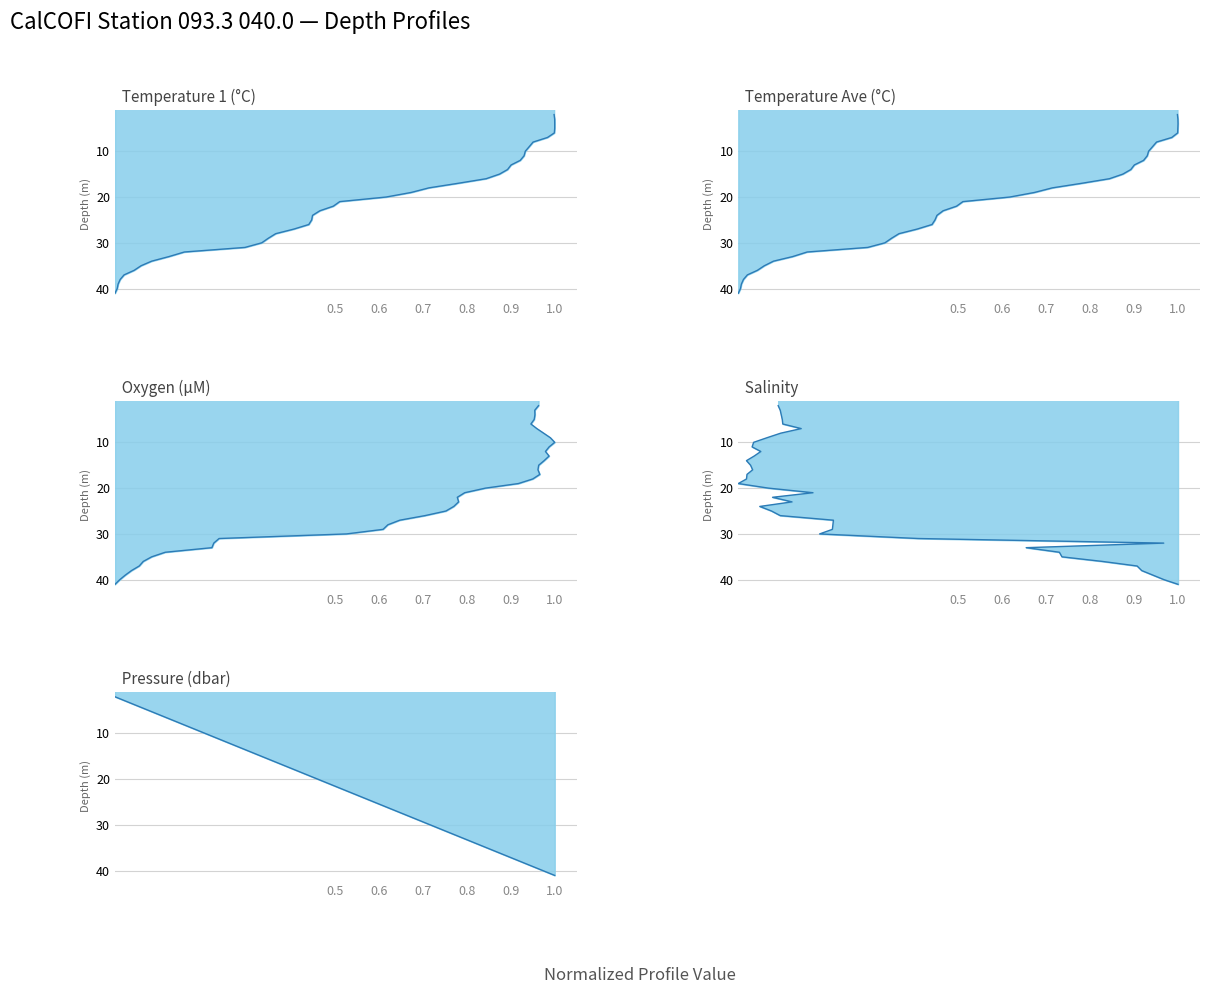

True or false: Temp1 and Pressure intersect in this chart.

False